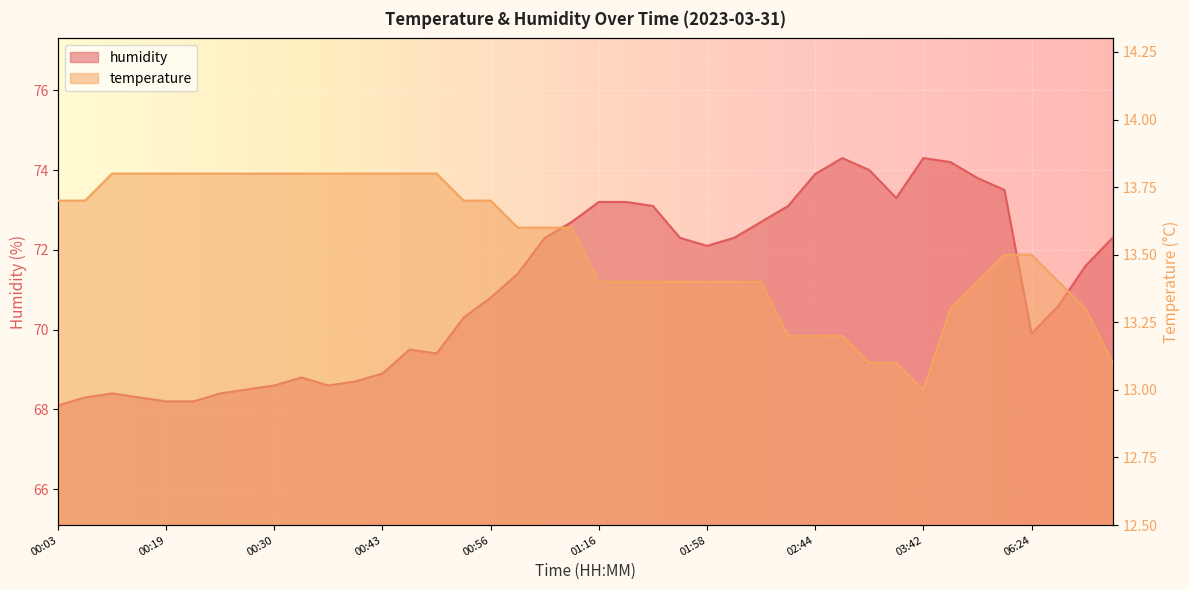

True or false: humidity and temperature cross at least once.

False